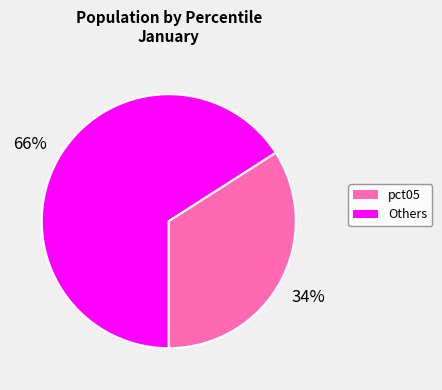

To the nearest percent, what is the average slice percentage?

50%